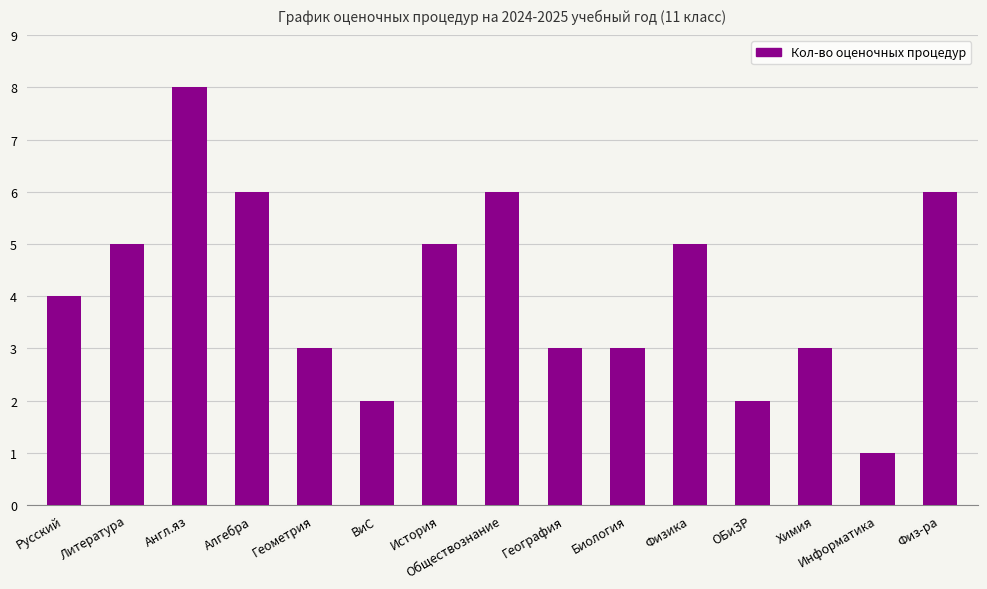

What value does the data have at Алгебра?

6